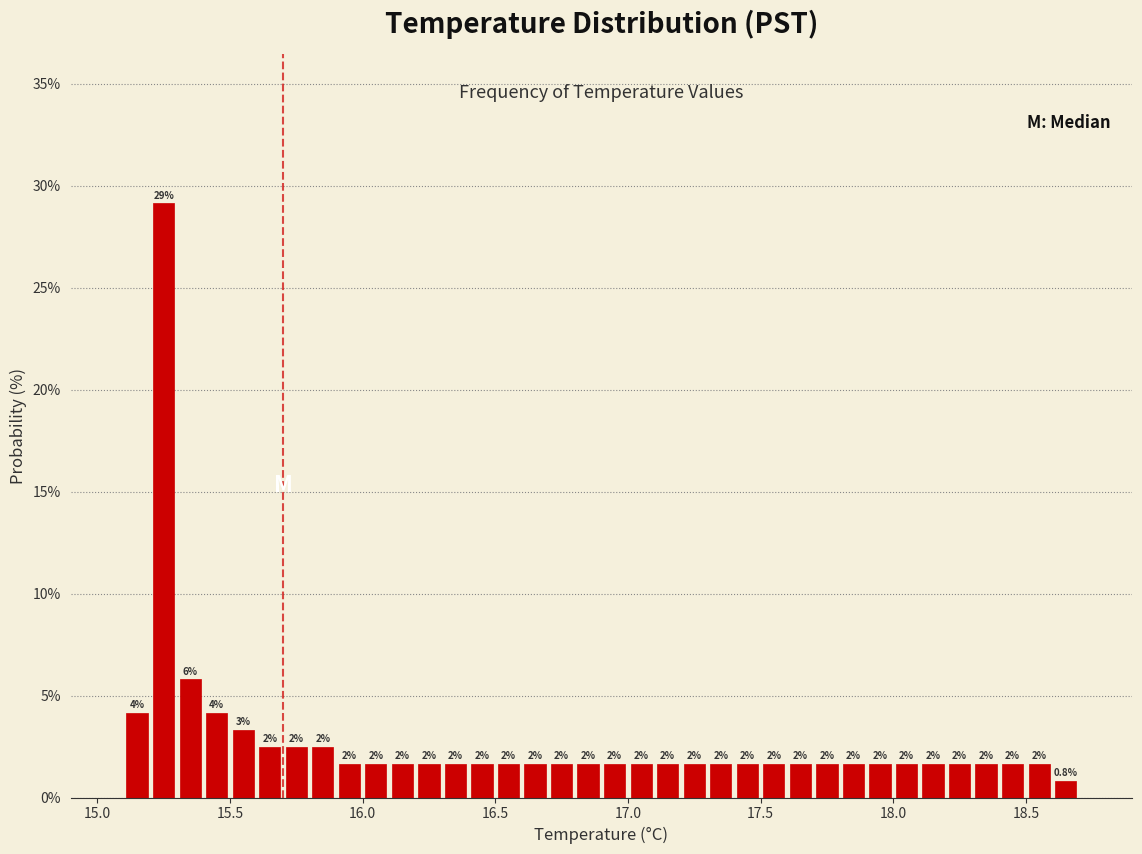

Read against the x-axis, roughly where is the centre of the tallest bar?

15.25